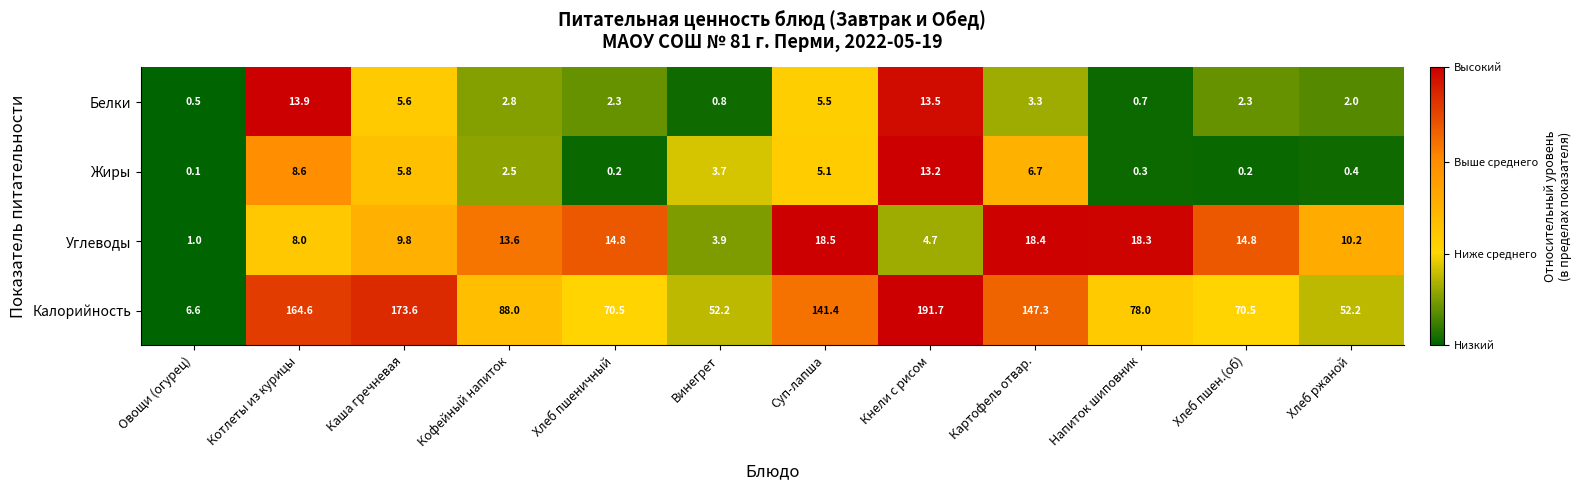

What is the average value of the Белки series?

4.4